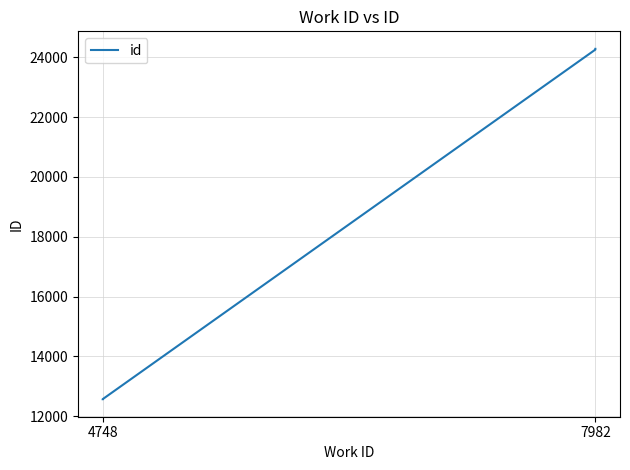

True or false: the data shows 12570 at 4748.

True